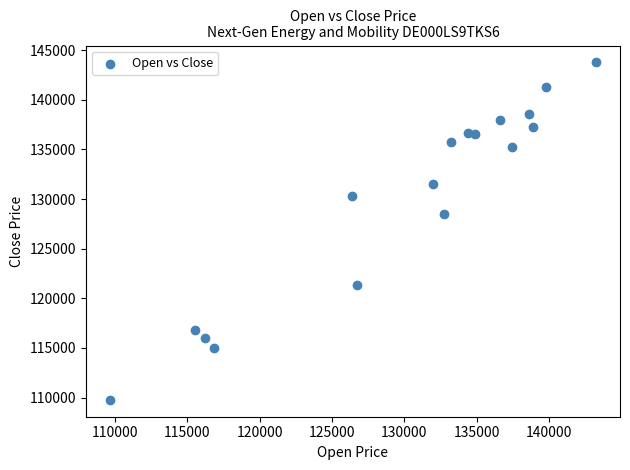

What Y value in the scatter plot is closest to 126770?

128540